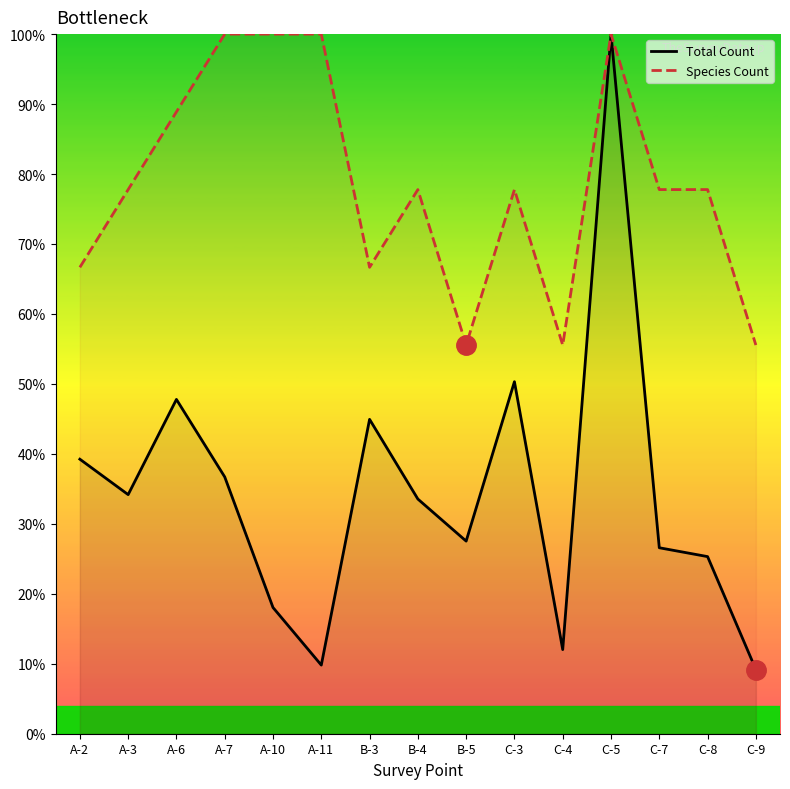

How many values in the Species Count series are below 77?

5